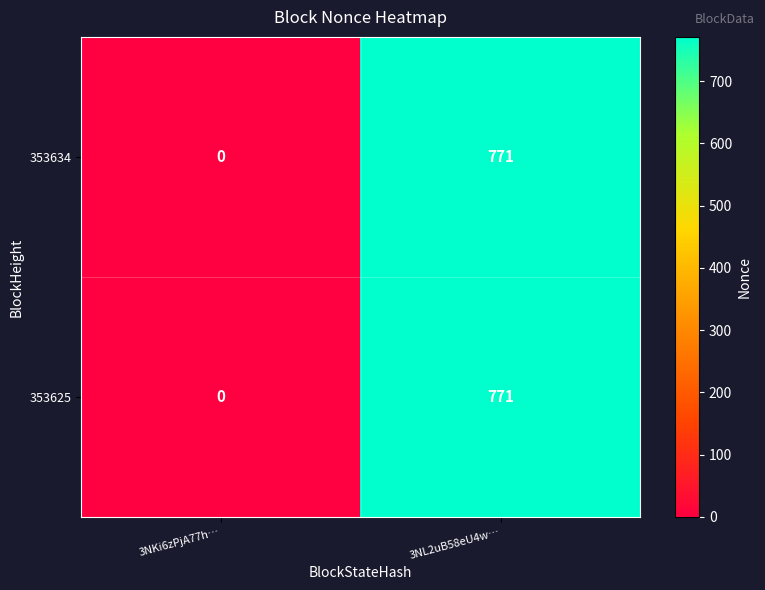

What is the total value across all series at 3NL2uB58eU4w…?

1542